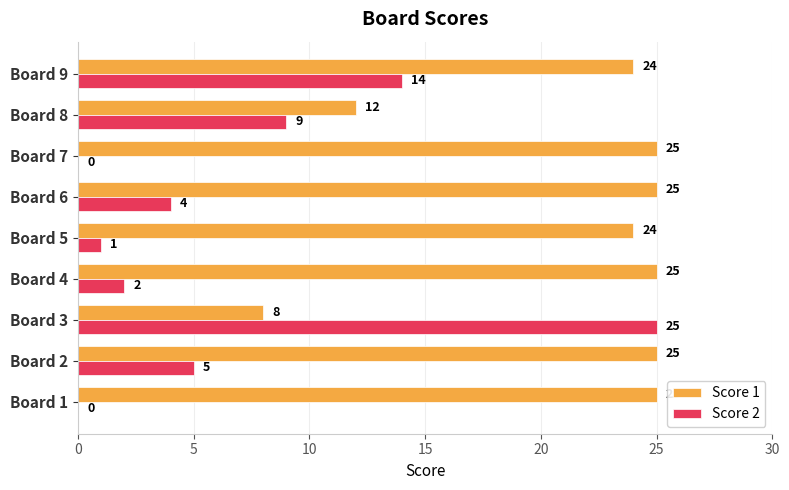

What value does the Score 2 series have at Board 8?

9